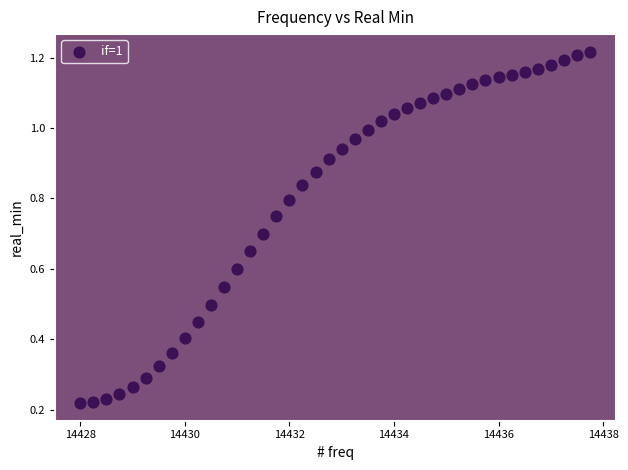

What is the range of X values (max minus min)?

9.8